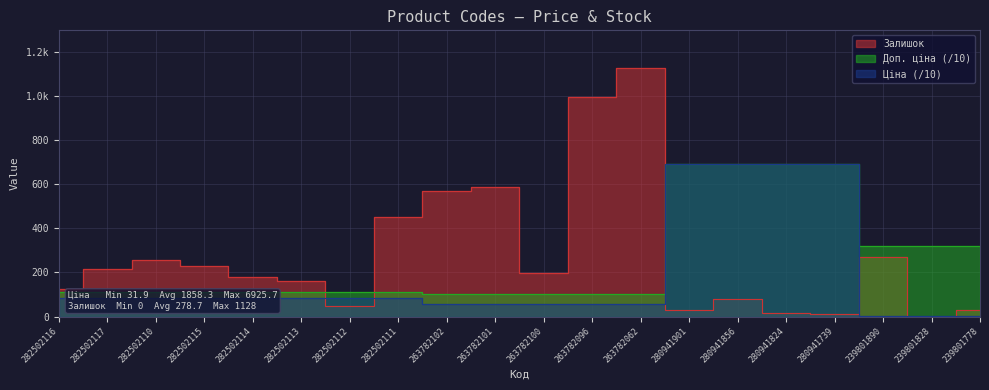

Where does the Доп. ціна series first go above 110?

282502116